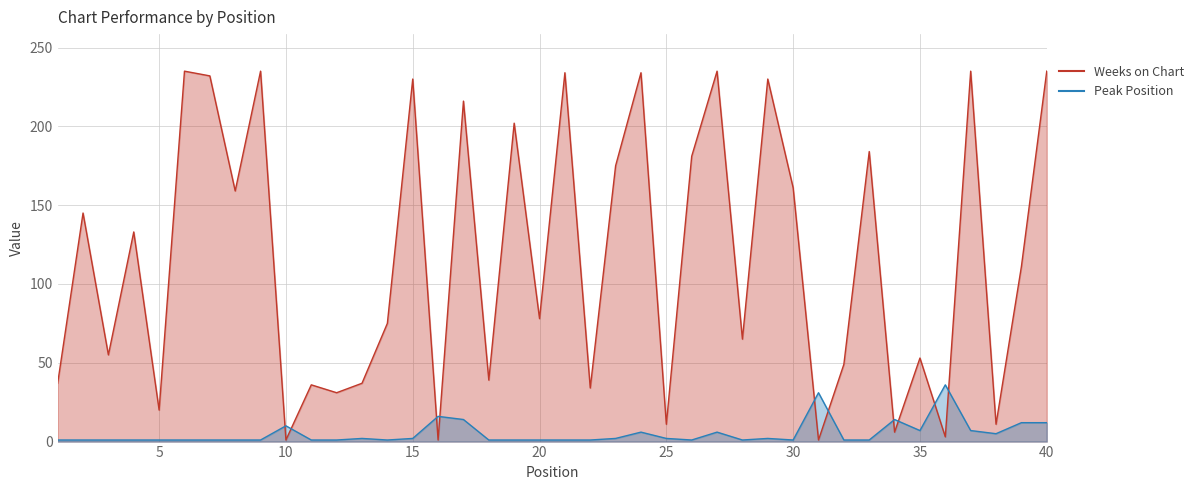

After their last crossing, which series has the higher values: Peak Position or Weeks on Chart?

Weeks on Chart